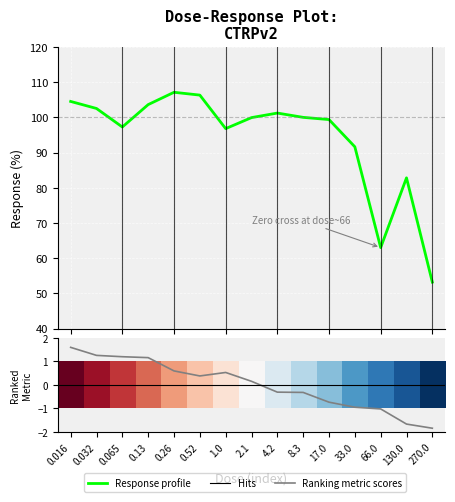

What is the smallest value displayed?

-1.8